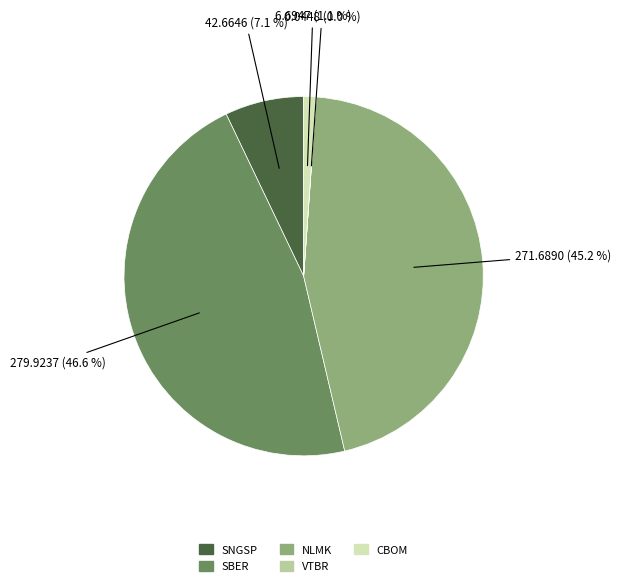

Which slice is the largest?

SBER